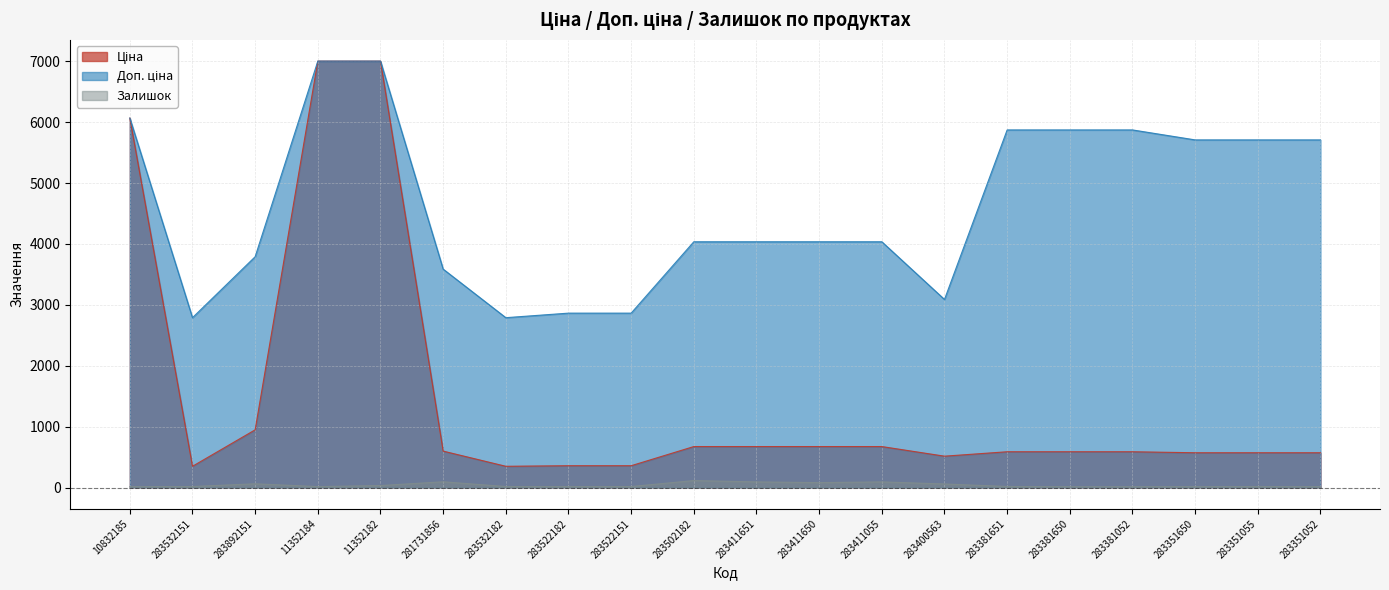

Which label corresponds to the largest value in the chart?

11352184